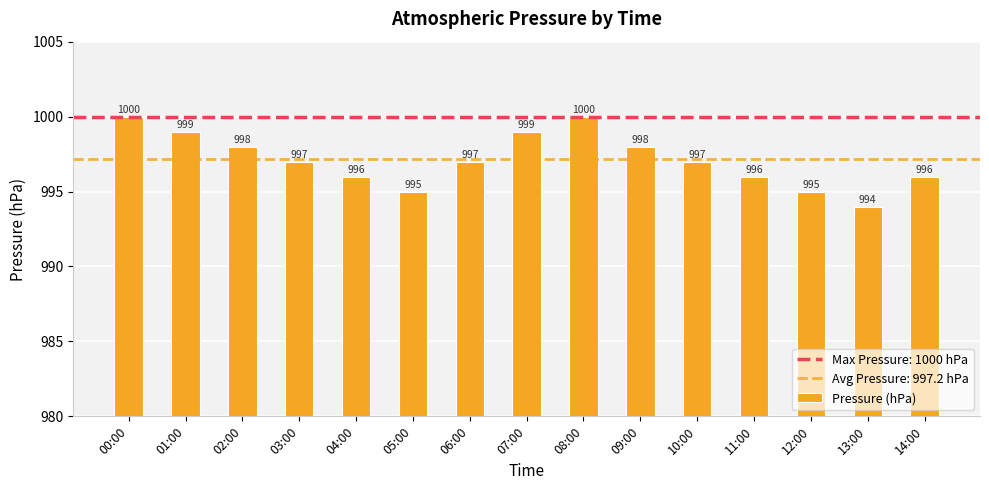

What is the difference between the values at 10:00 and 12:00?

2